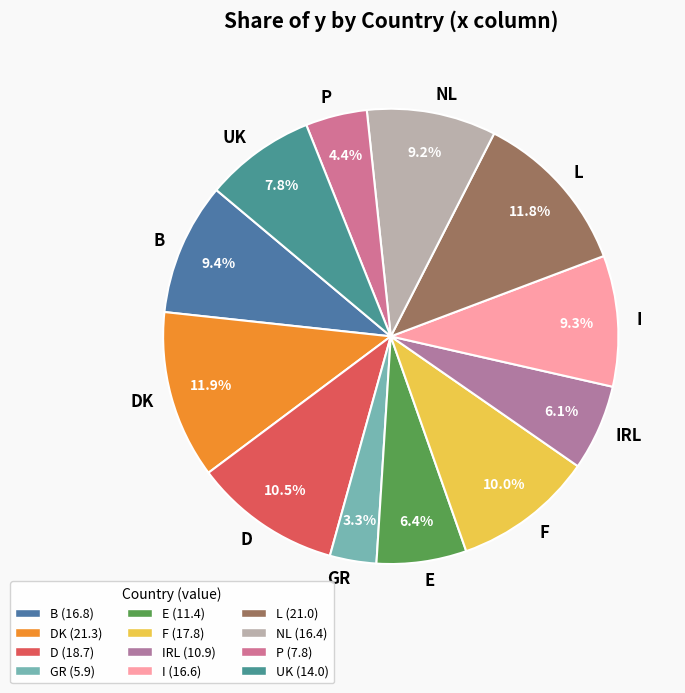

How many slices are in this pie chart?

12